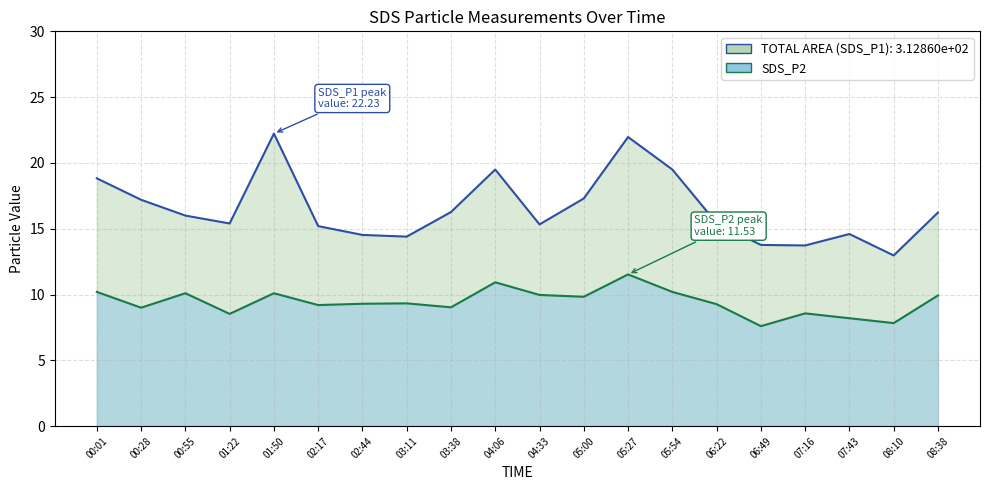

True or false: SDS_P1 and SDS_P2 cross at least once.

False